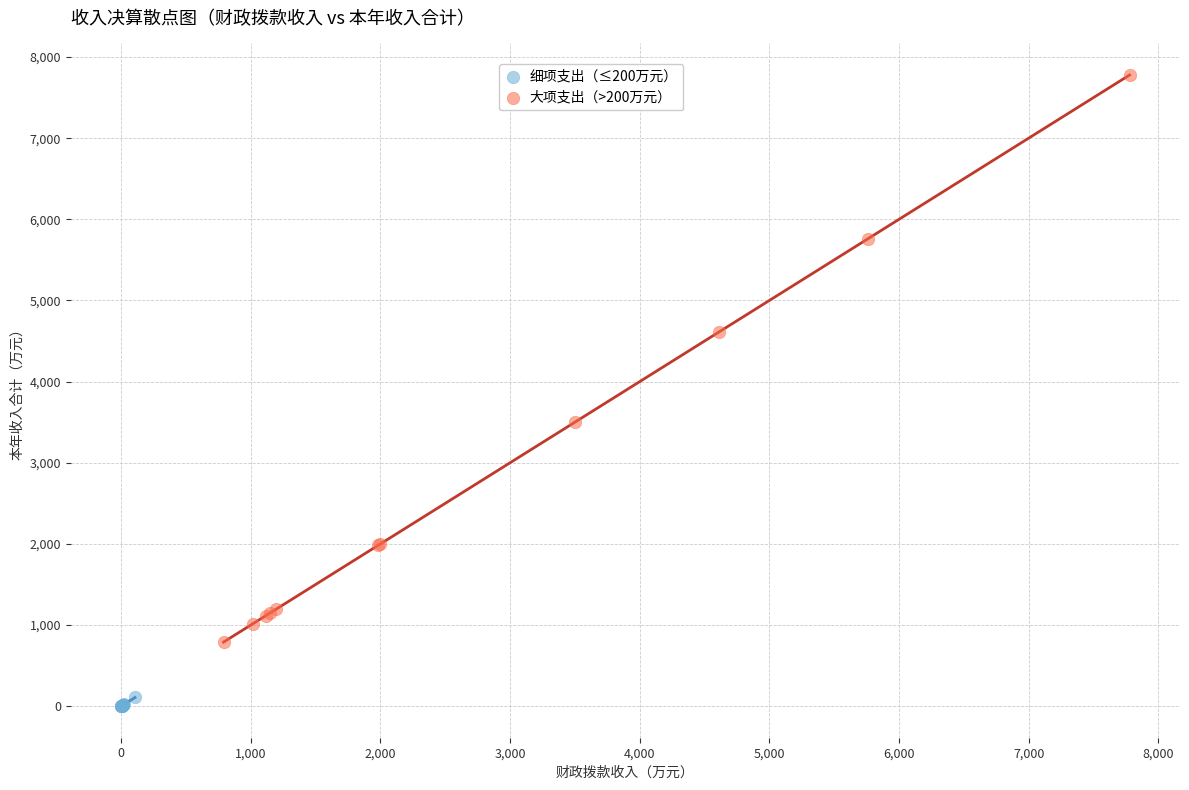

Which series contains the lowest Y value?

细项支出（≤200万元）